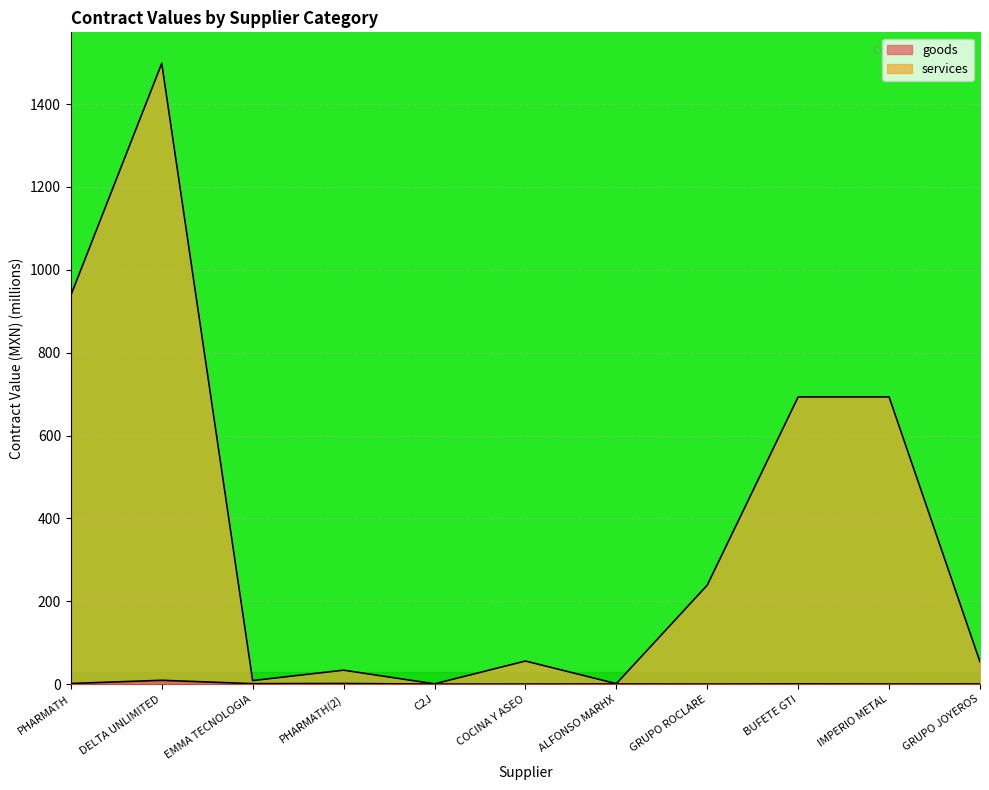

Reading left to right, transcribe all the data shown in this chart.

goods: 1.5	9.2	1.0	1.5	0.0	0.1	0.3	0.1	0.6	0.2	0.4
services: 938.4	1498.4	8.5	33.6	0.6	55.7	1.1	238.8	693.3	693.3	53.7